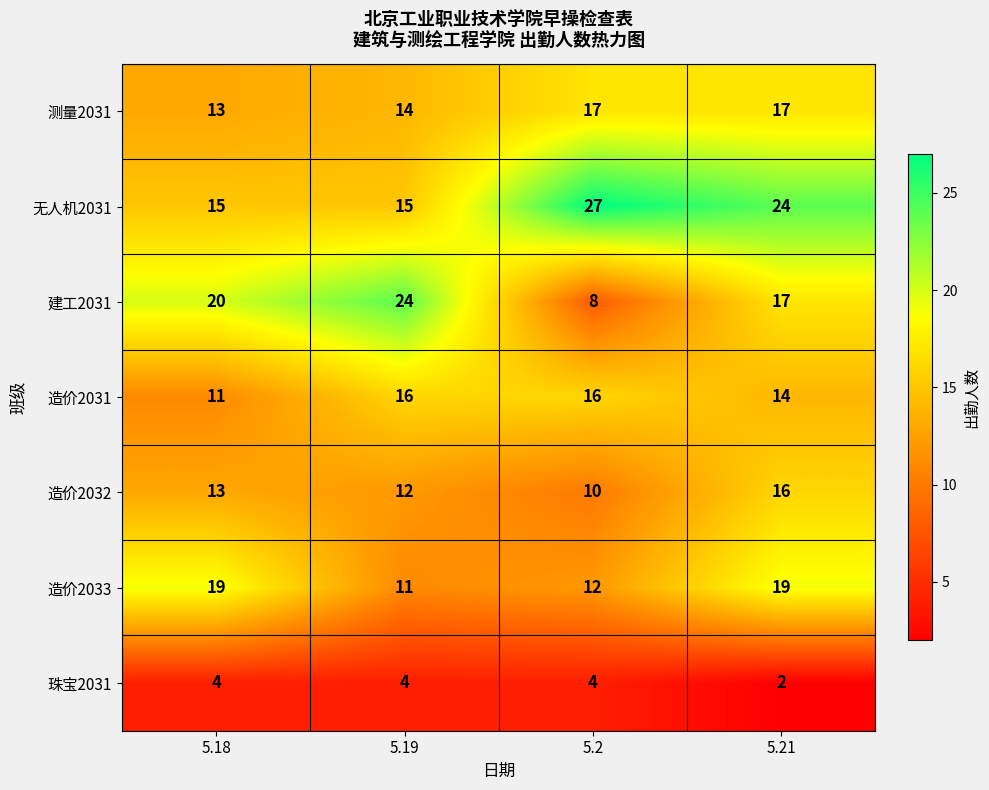

The value of 造价2031 at 5.18 is 5. True or false?

False